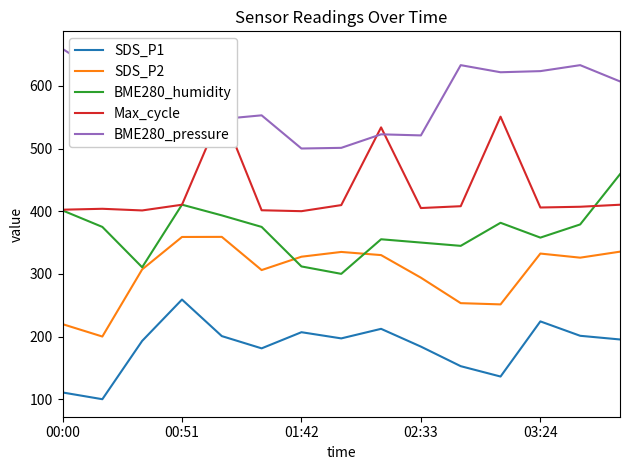

How many lines are shown in the chart?

5